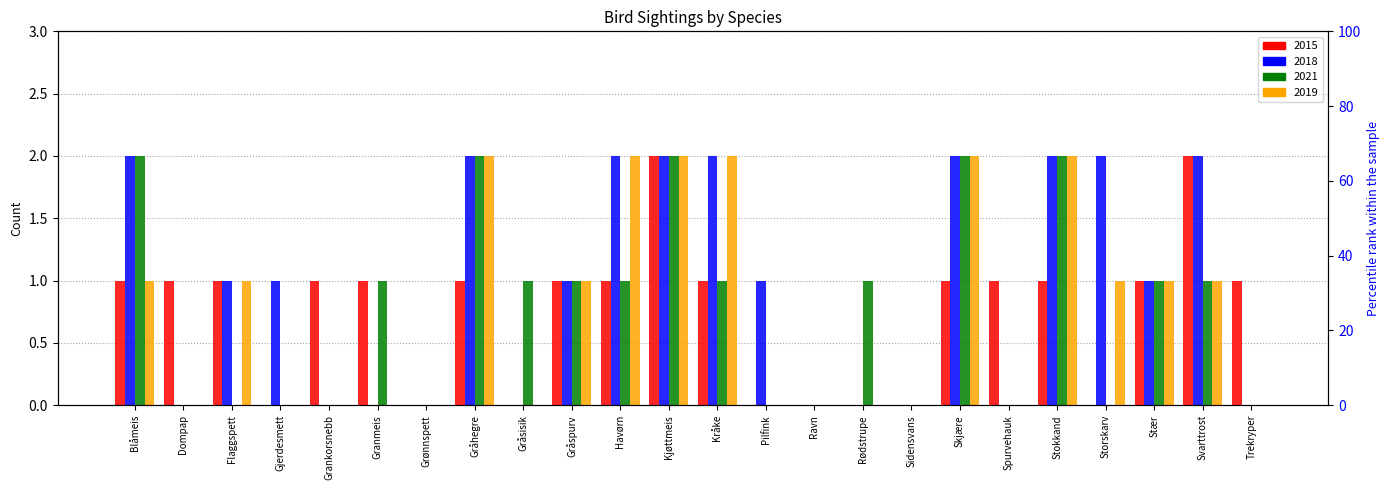

What are all the series names shown in the legend?

2015, 2018, 2021, 2019